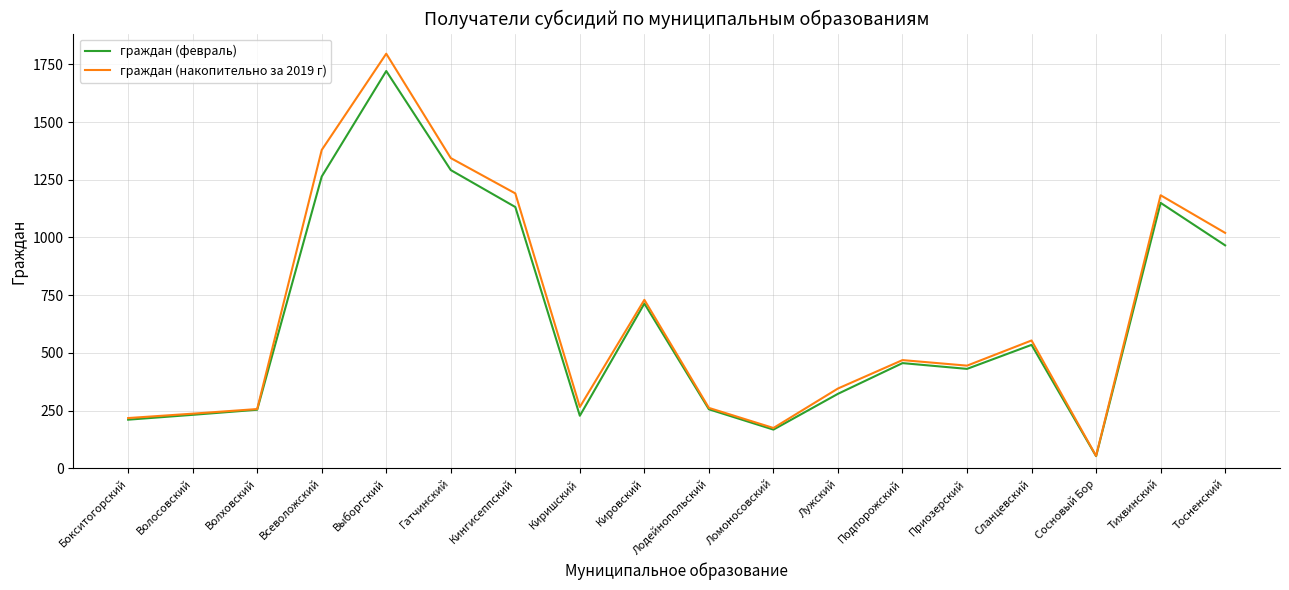

What is the difference between the граждан (накопительно за 2019 г) values at Подпорожский and Приозерский?

24